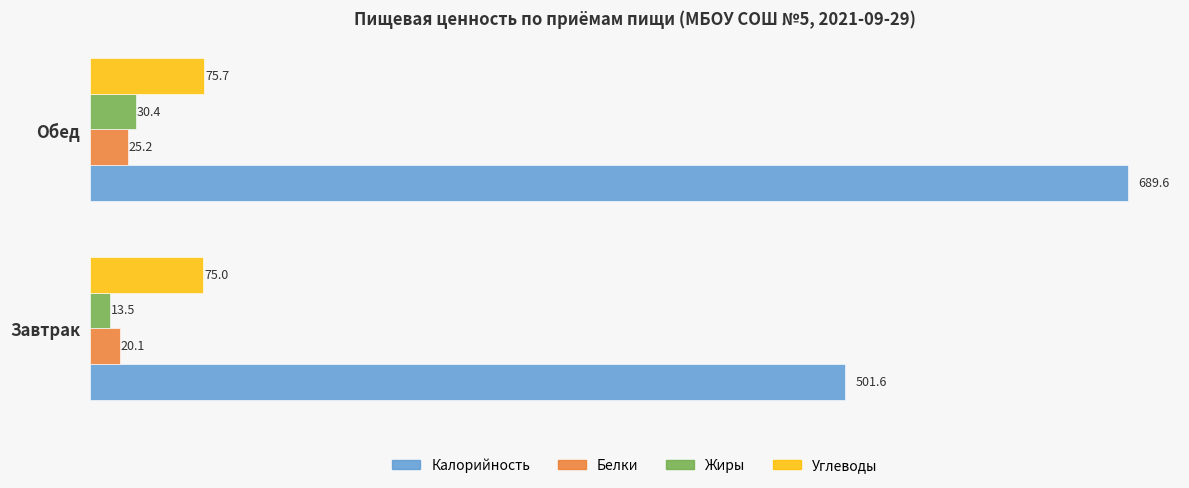

Which series changed the most between Завтрак and Обед?

Калорийность